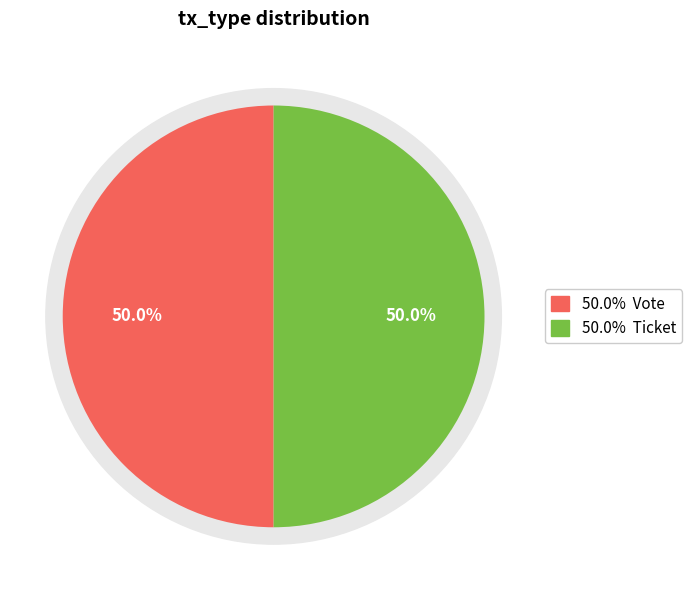

The Ticket slice represents 1% of the pie. True or false?

False